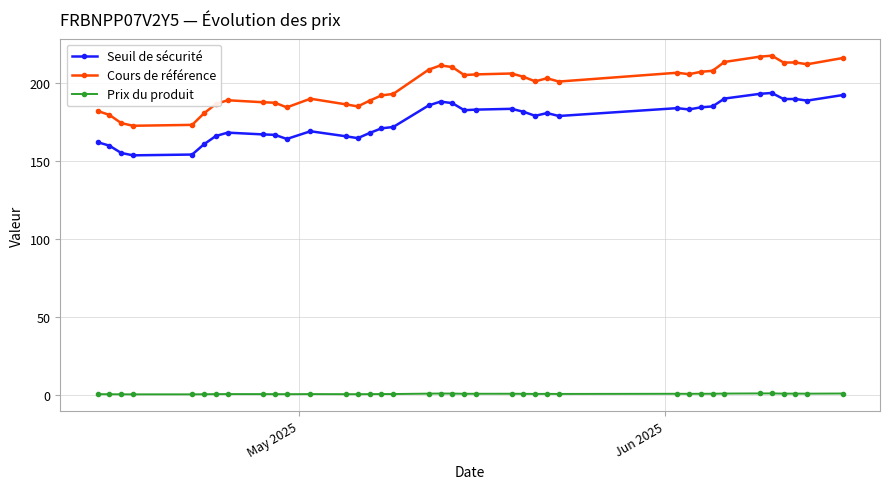

At how many categories does at least one series exceed 97?

38